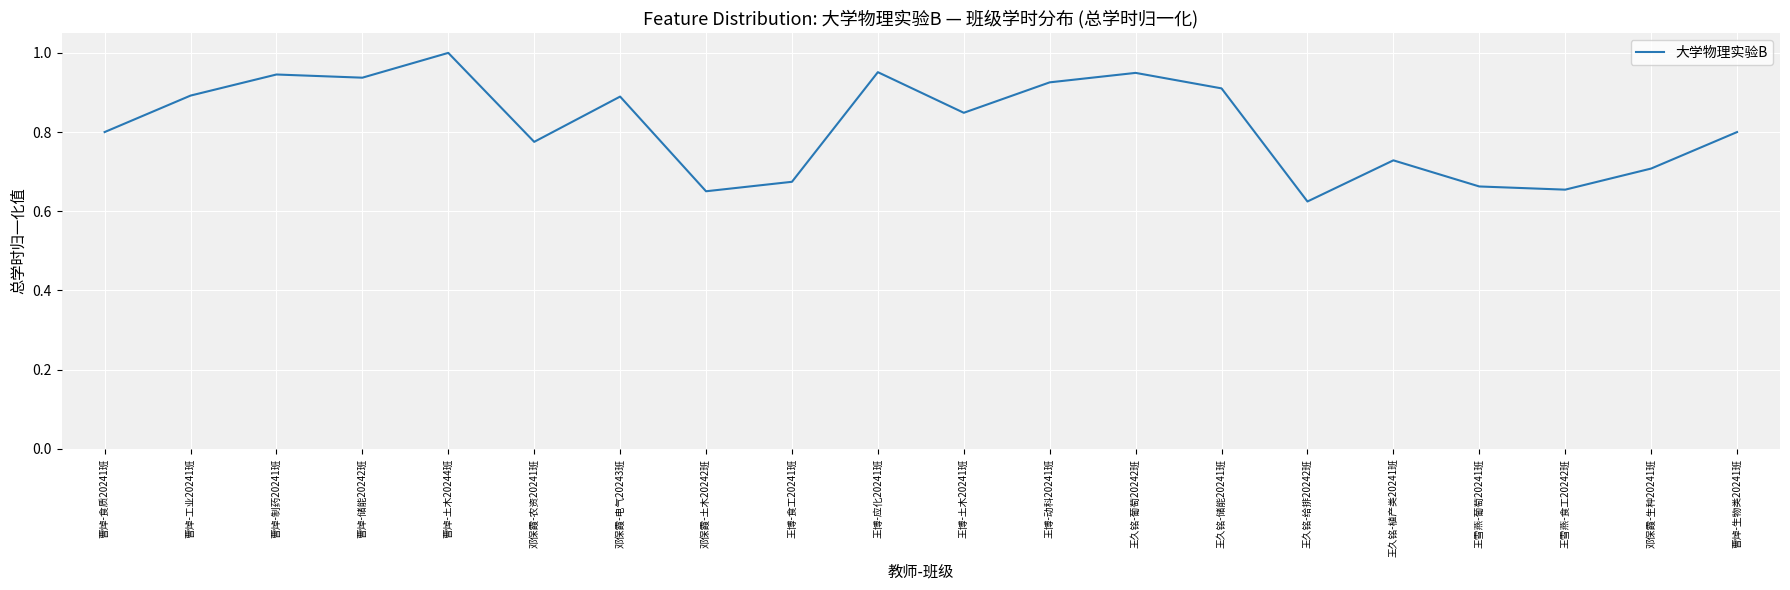

The chart shows a value of 0.9 at 王久铭-储能20241班. True or false?

True